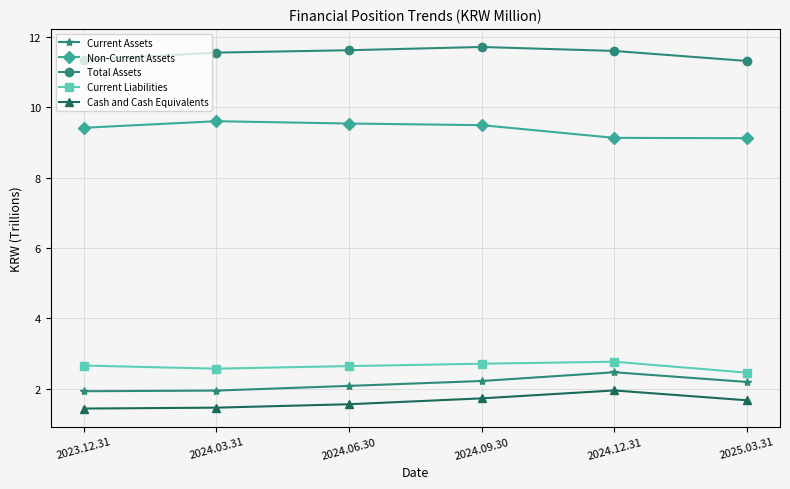

At which label does Current Liabilities reach its minimum?

2025.03.31